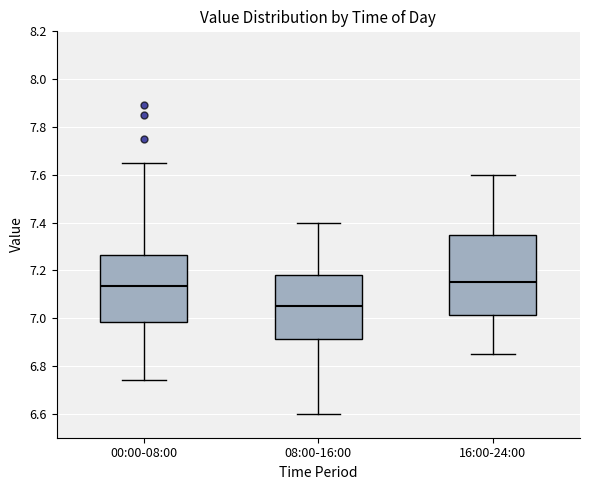

Where does the median line of the box for 08:00-16:00 sit on the y-axis? The values are not printed on the chart, so give them approximately, as read against the axis.

7.06